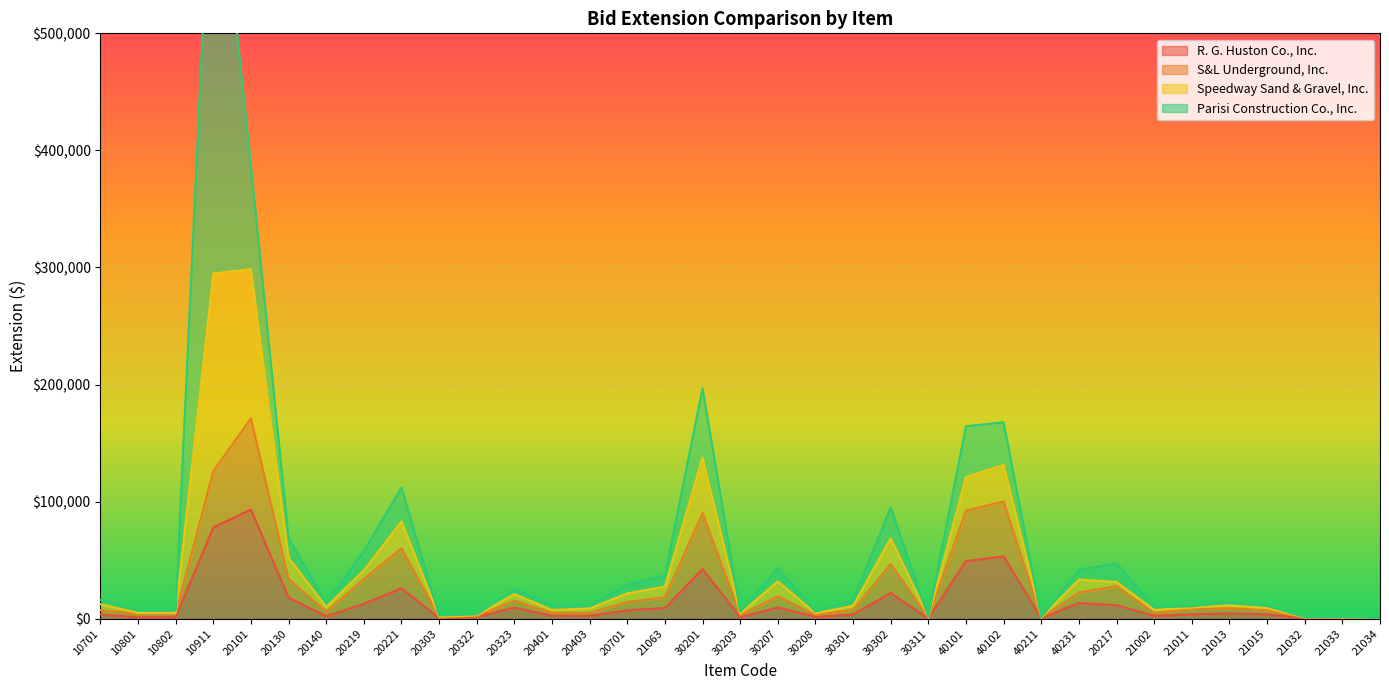

How many values in the S&L Underground, Inc. series are below 7539?

17